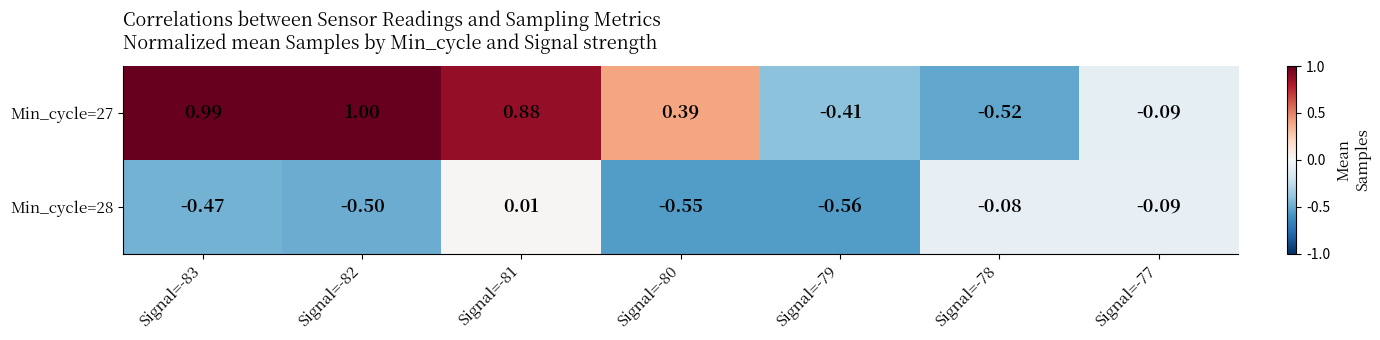

How many data points in Min_cycle=27 are less than 0?

3